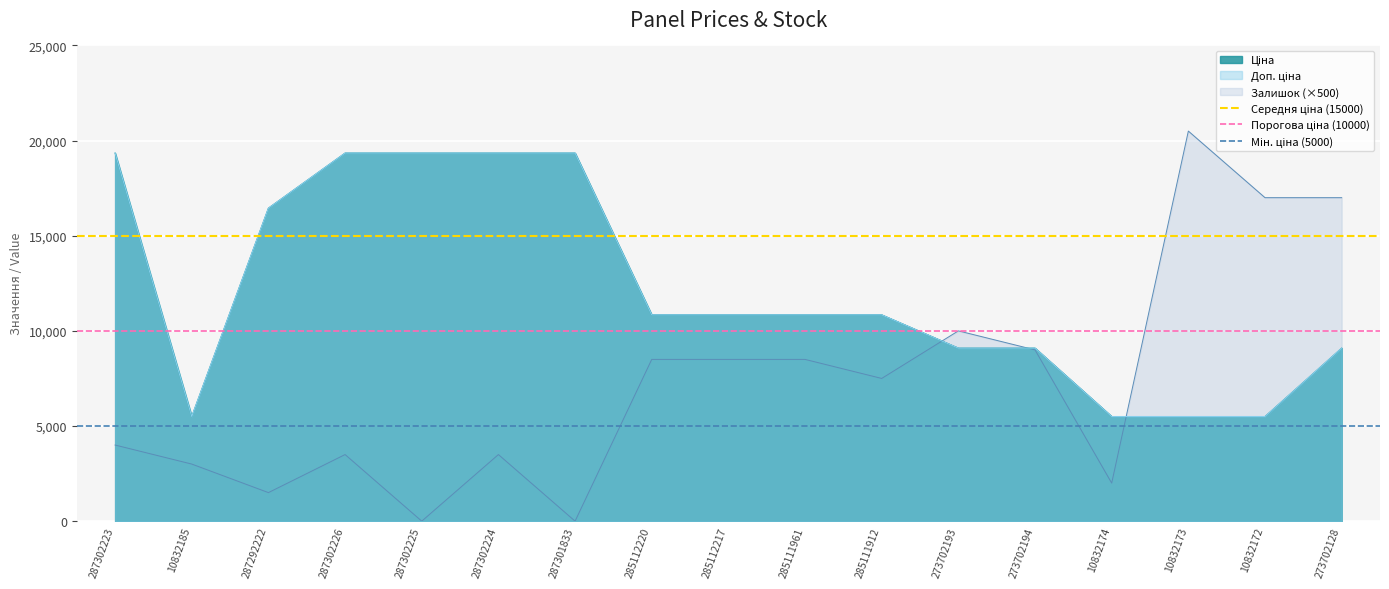

The Мін. ціна (5000) series shows 5000 at 10832185. True or false?

True